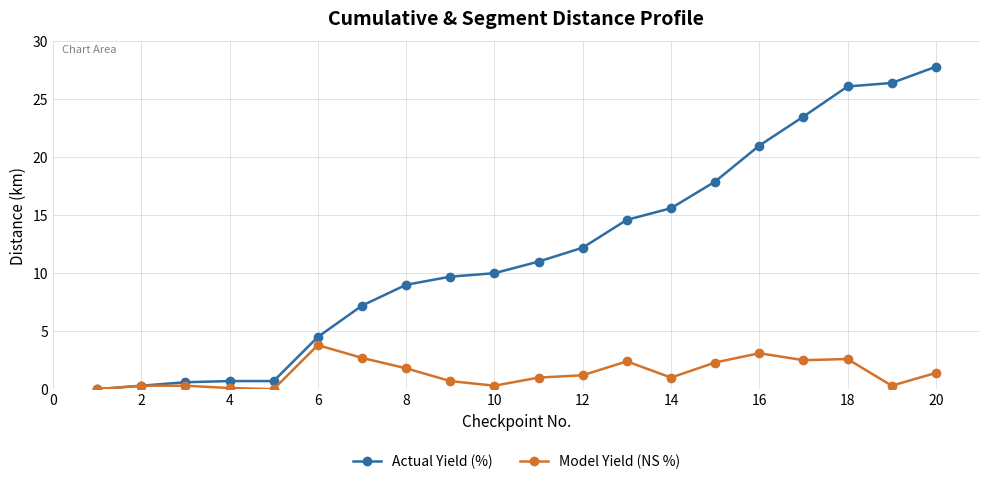

Which series has the largest total across all categories?

Actual Yield (%)